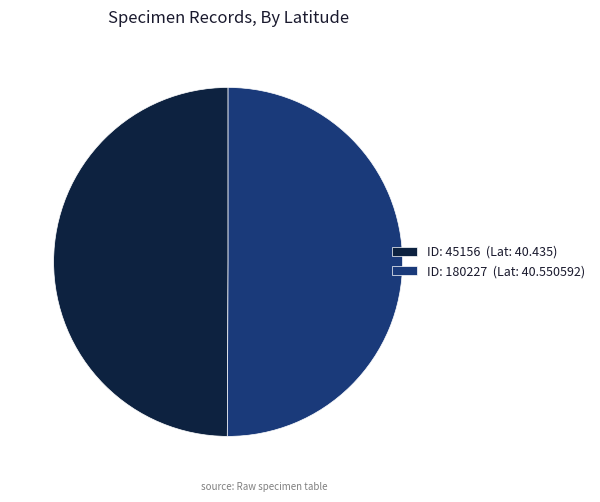

What is the ratio of the value at ID: 45156 (Lat: 40.435) to the value at ID: 180227 (Lat: 40.550592)?

1.0